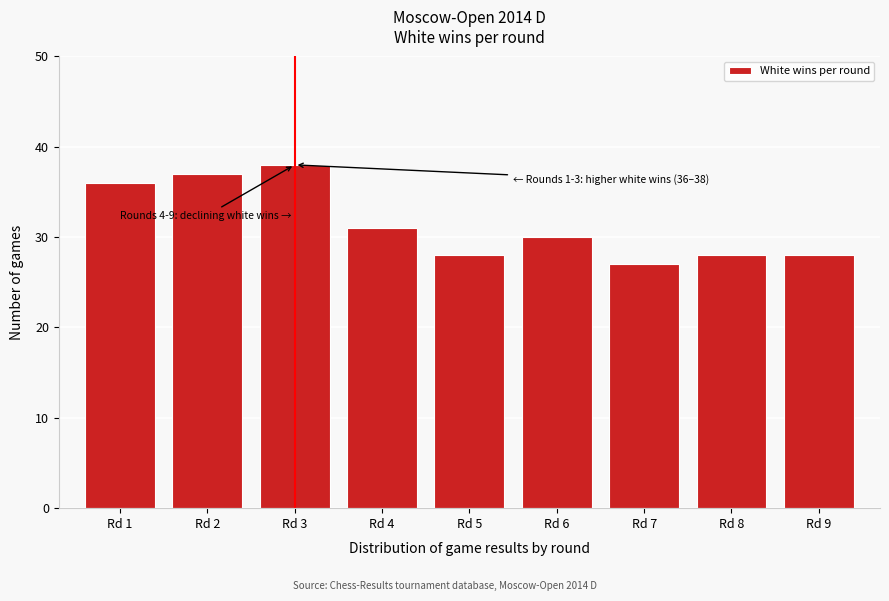

Reading left to right, extract all data points from this chart.

36	37	38	31	28	30	27	28	28